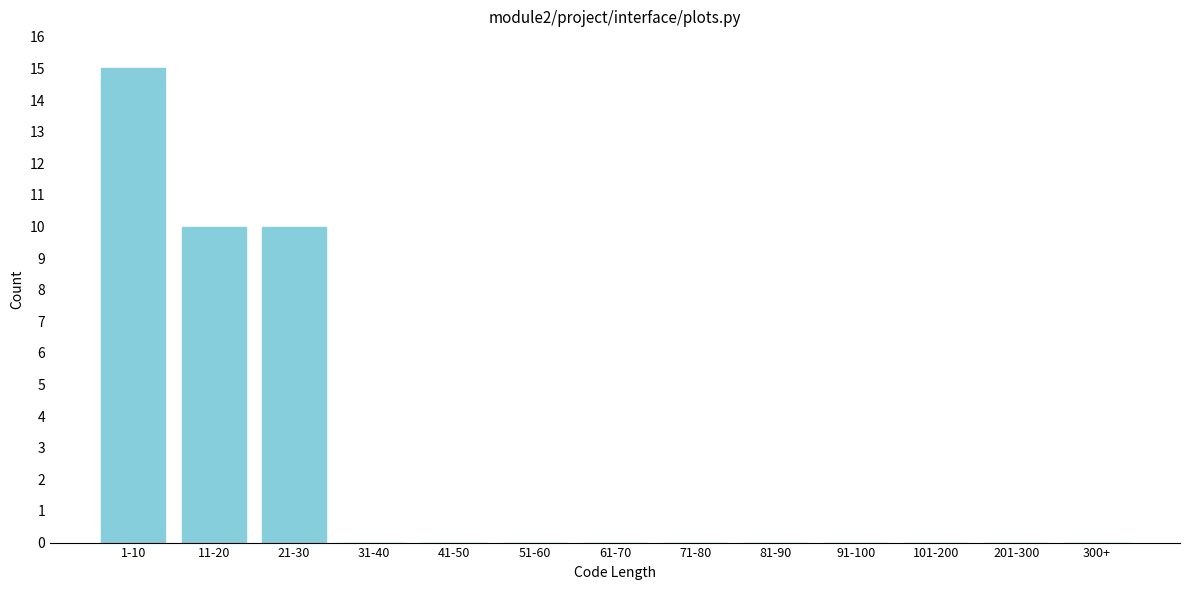

Reading left to right, what are all the values shown in this chart?

1-10=15	11-20=10	21-30=10	31-40=0	41-50=0	51-60=0	61-70=0	71-80=0	81-90=0	91-100=0	101-200=0	201-300=0	300+=0